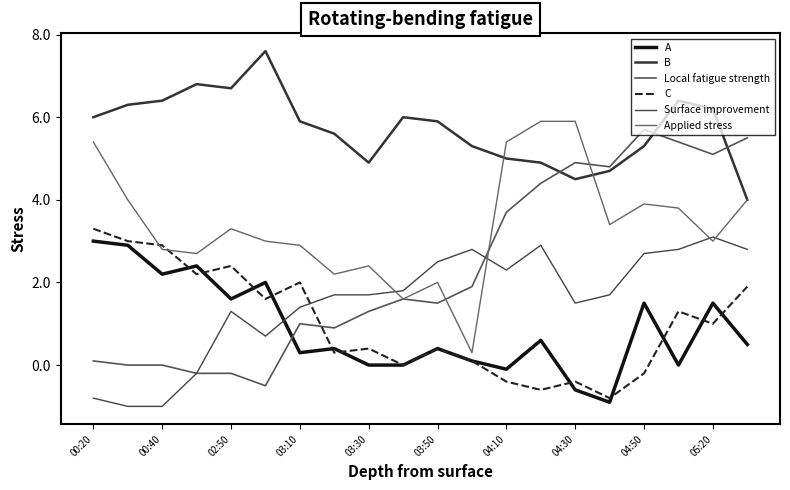

What are all the series names shown in the legend?

A, B, Local fatigue strength, C, Surface improvement, Applied stress